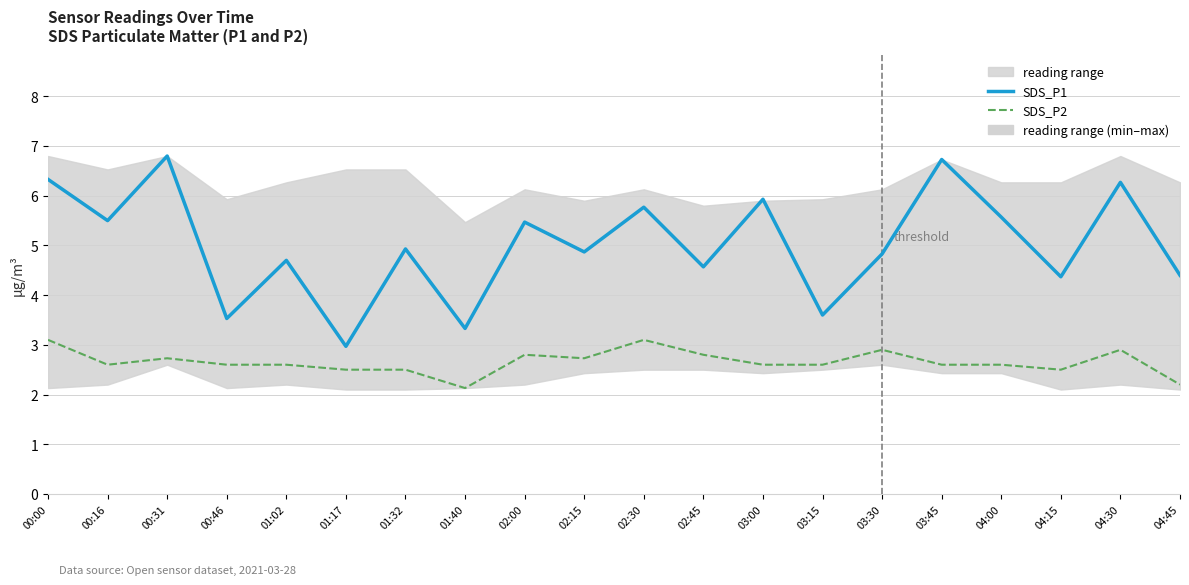

What is the sum of the SDS_P2 values at 04:45 and 03:15?

4.8